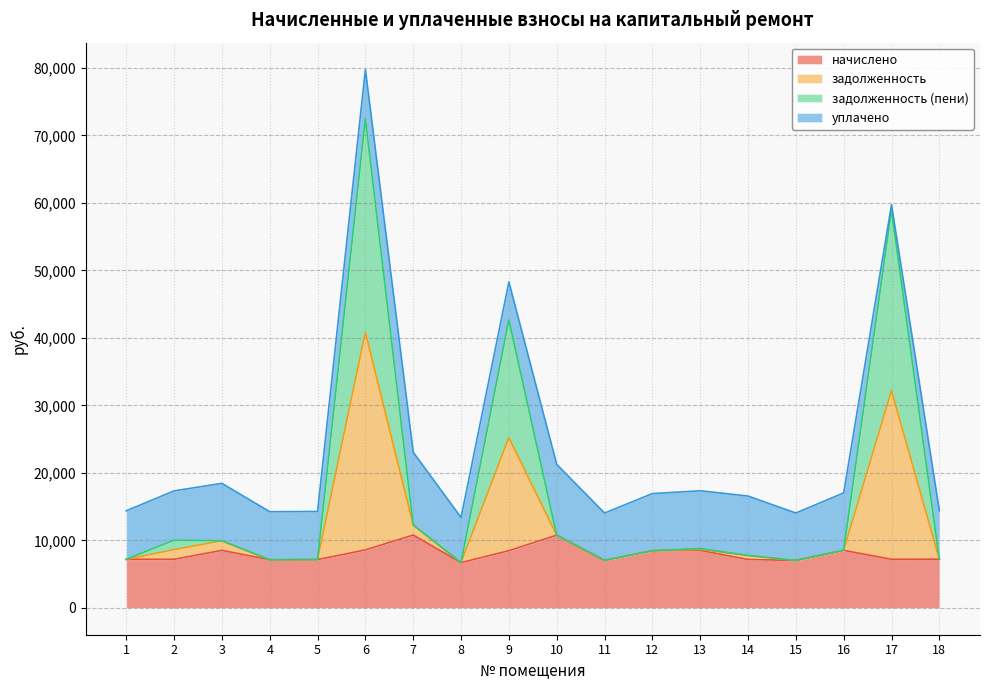

What is the total value across all series at 4?

14241.6